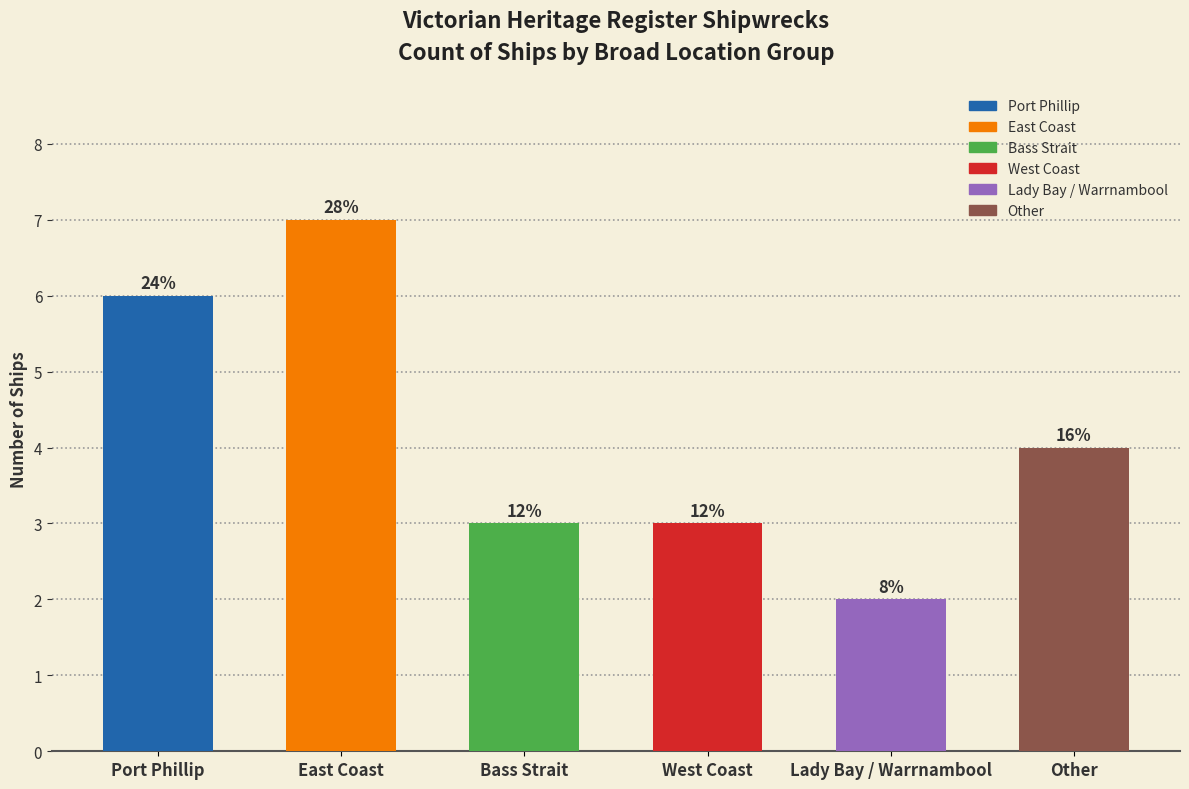

What is the sum of the Bass Strait values at Lady Bay / Other and Port Phillip?

6